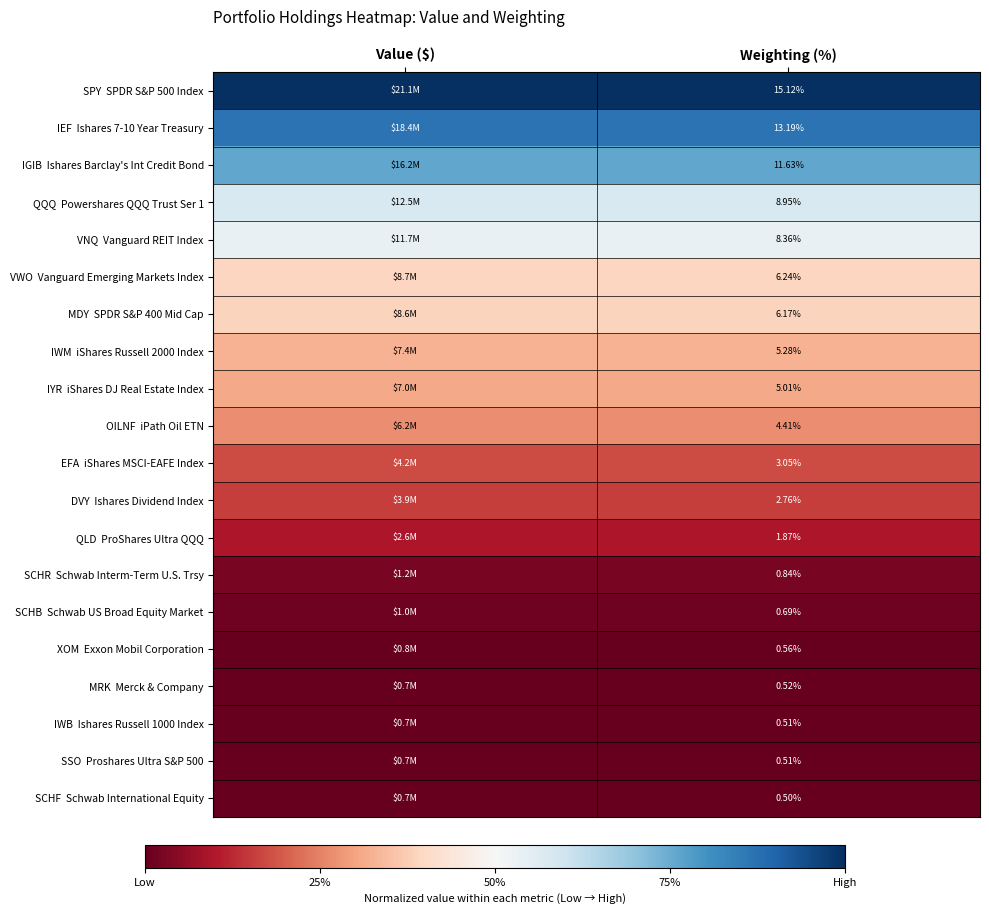

What is the spread (max minus min) of values at Weighting (%)?

14.6